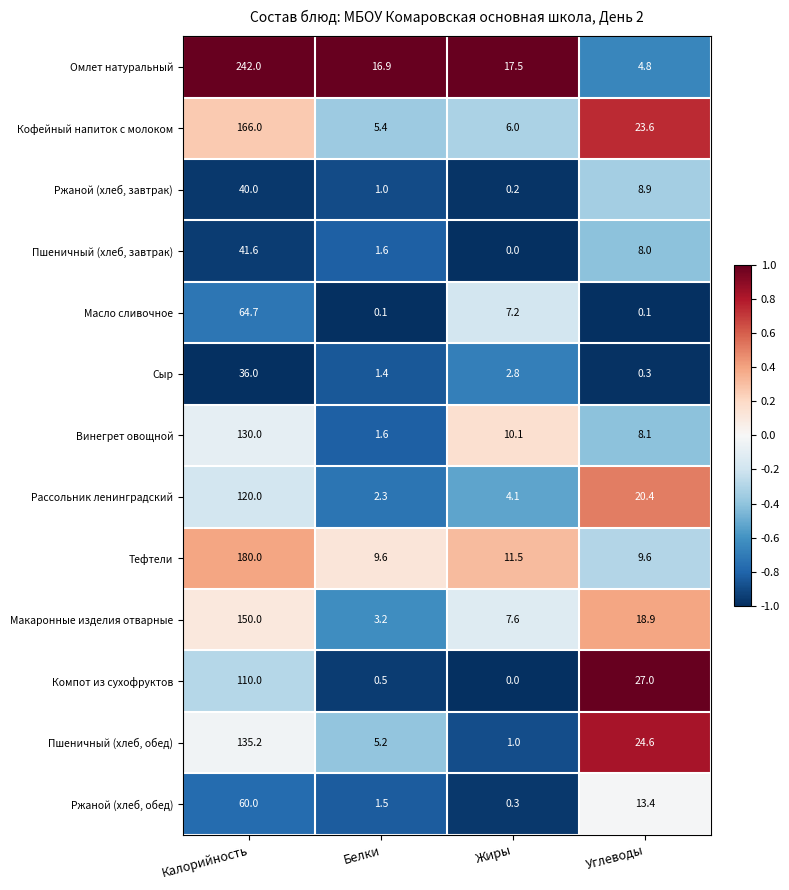

What is the minimum value shown in the chart?

0.0